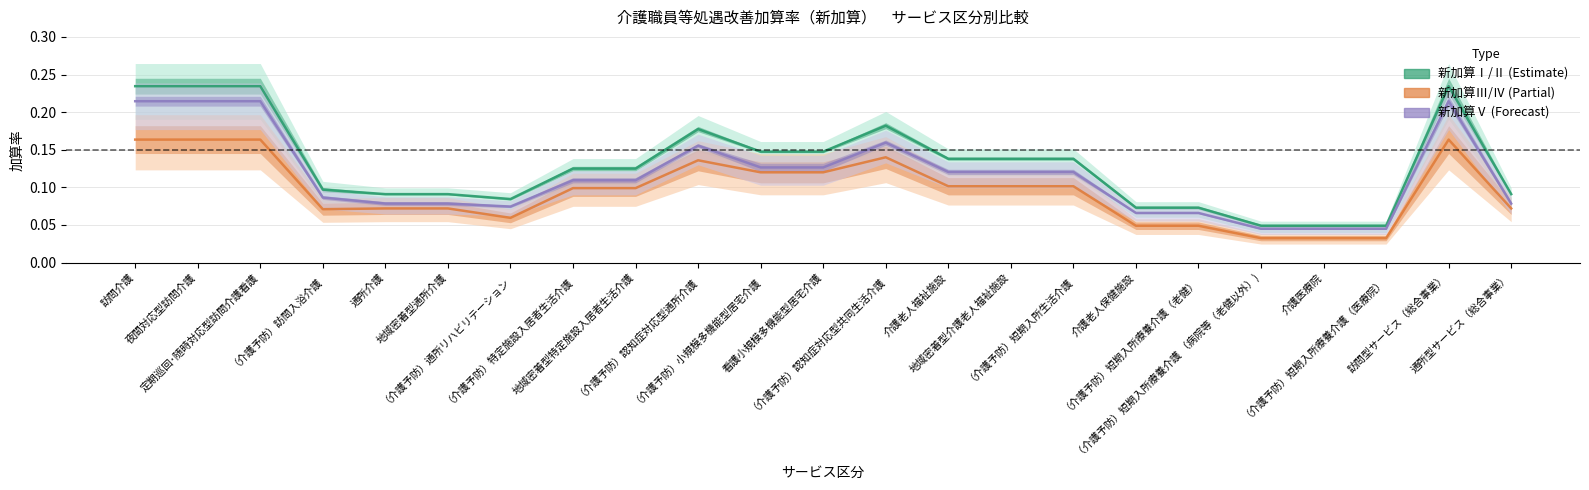

True or false: 新加算Ⅲ and 新加算Ⅰ intersect in this chart.

False